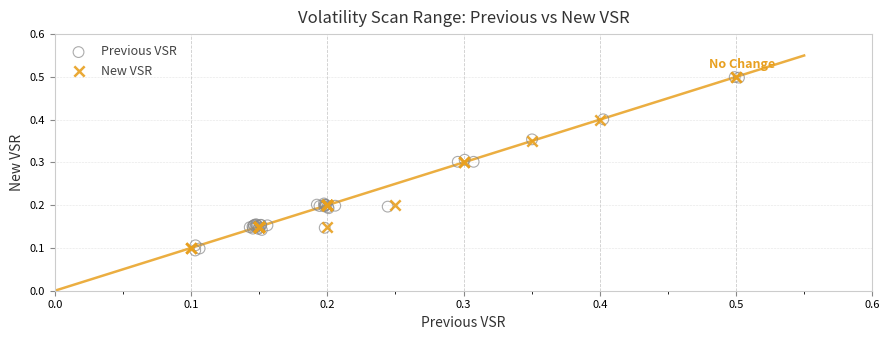

Which series has the largest Y range (max minus min)?

Previous VSR